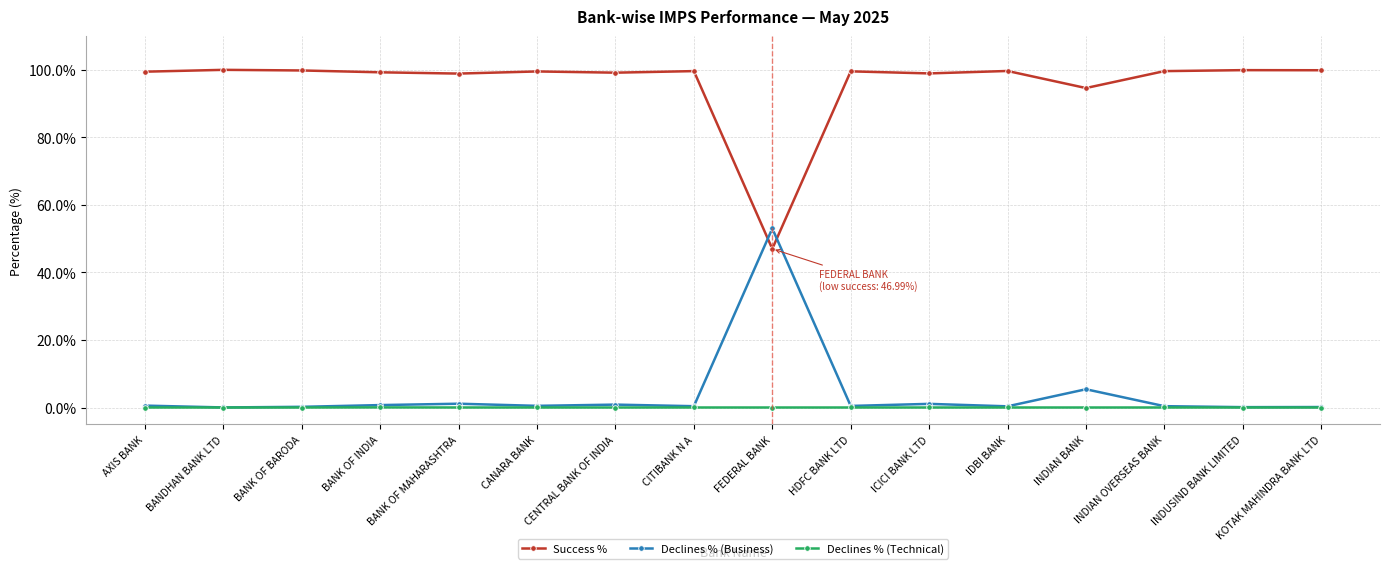

What is the spread (max minus min) of values at AXIS BANK?

99.4